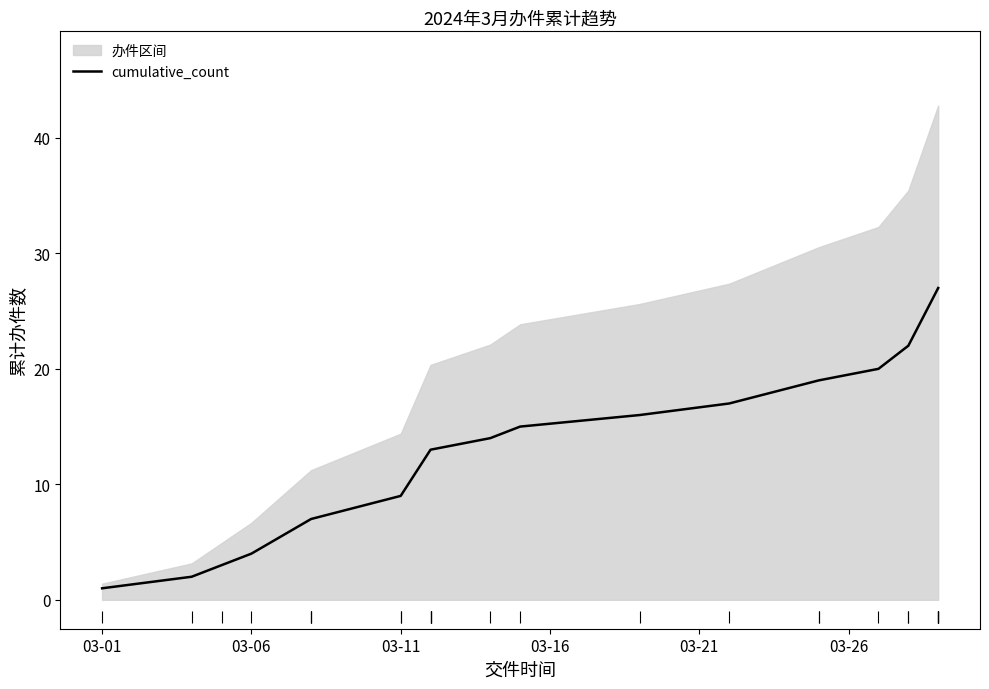

How many data points are above 14?

7